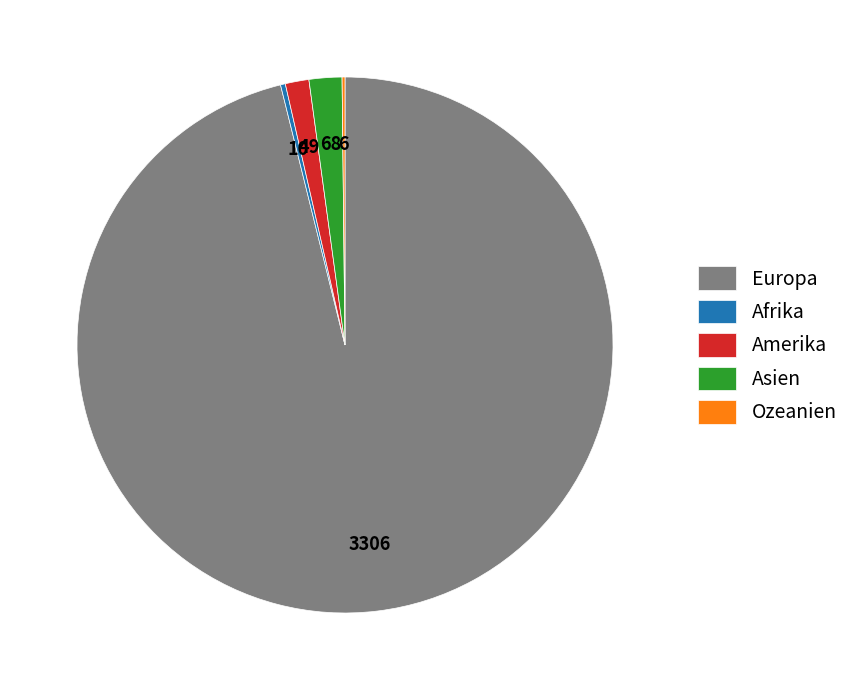

Which category has the biggest portion of the pie?

Europa